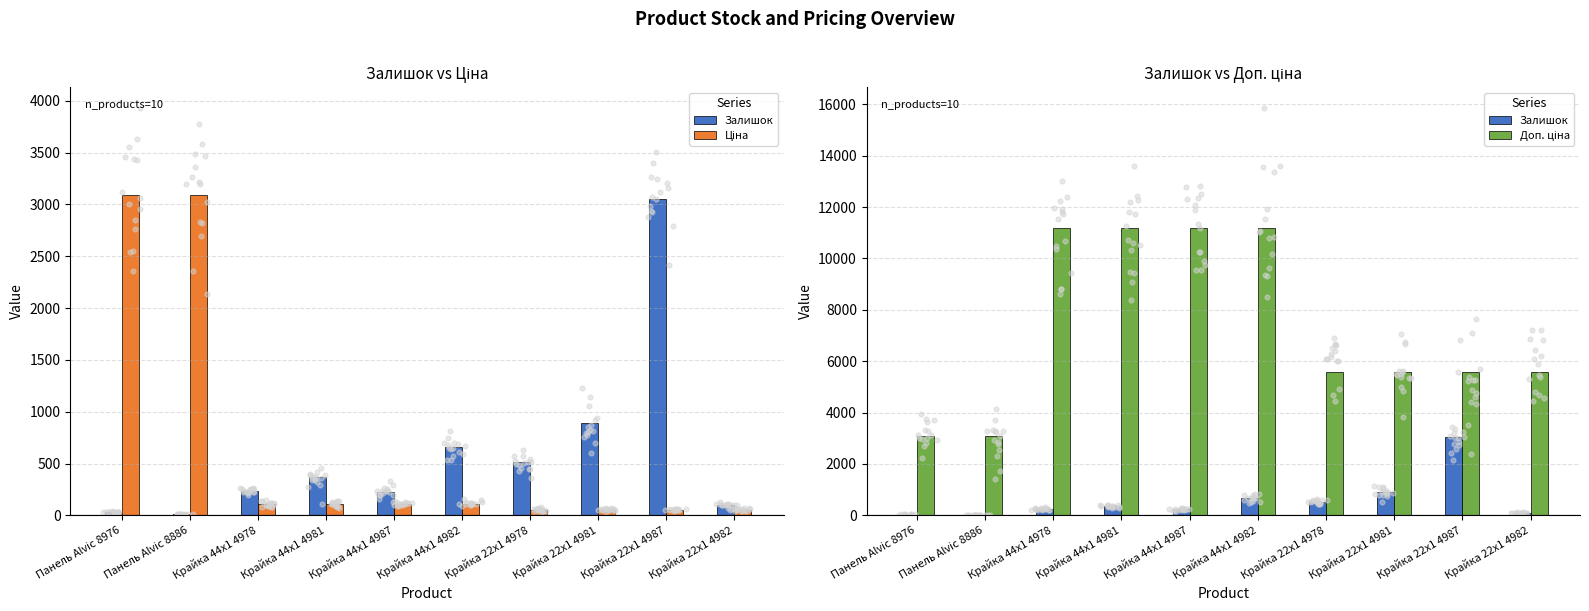

Which series has the largest total across all categories?

Доп. ціна